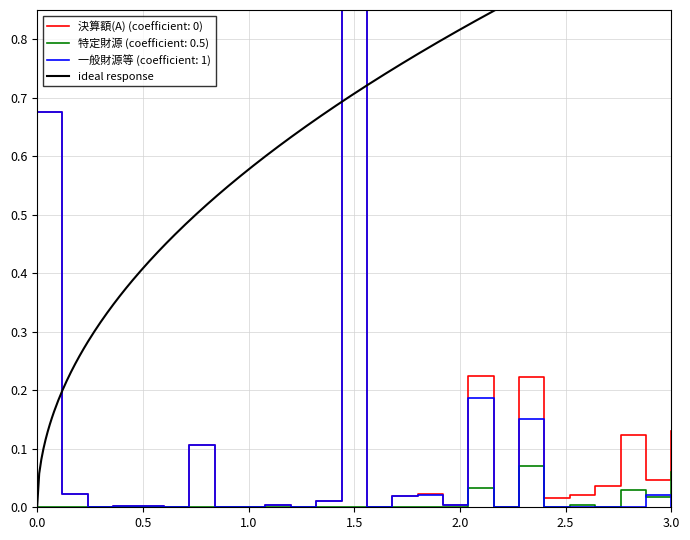

What is the sum of all 特定財源 values?

0.2